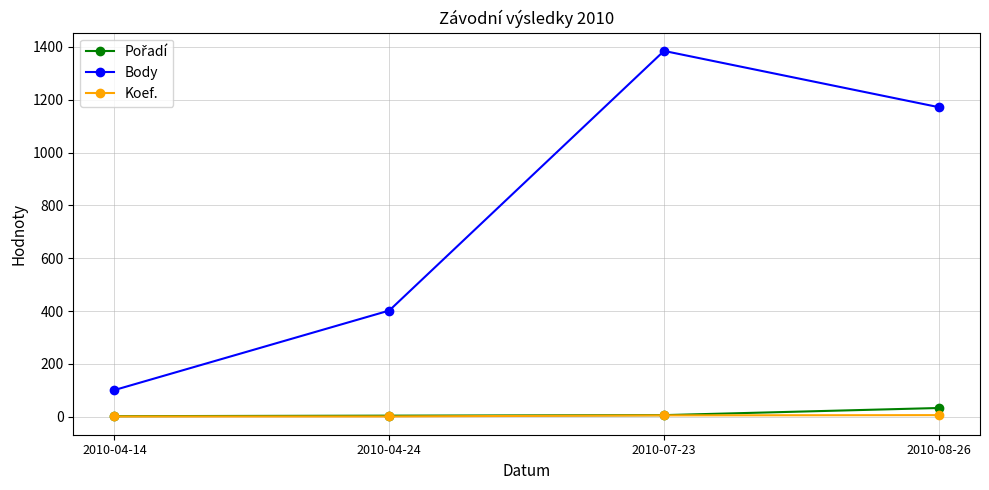

Is it true that Body equals 417 at 2010-08-26?

False